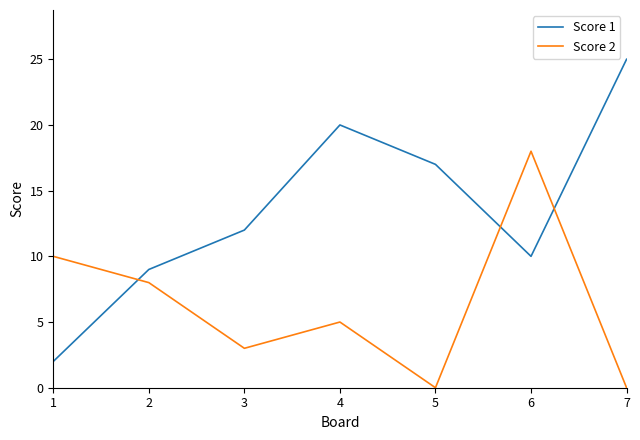

Reading left to right, what are all the values shown in this chart?

Score 1: 1=2	2=9	3=12	4=20	5=17	6=10	7=25
Score 2: 1=10	2=8	3=3	4=5	5=0	6=18	7=0